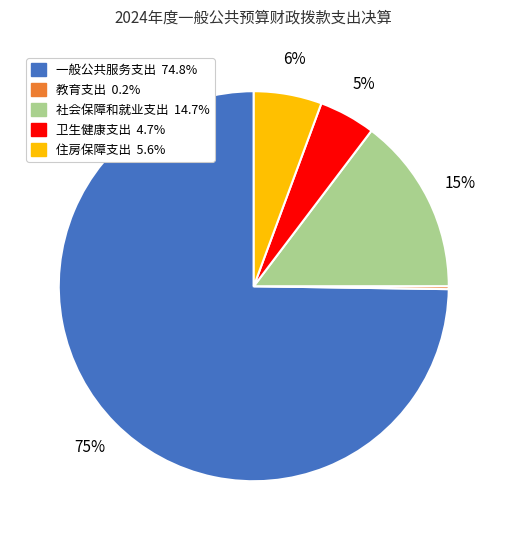

Which slice represents more than half of the pie?

一般公共服务支出